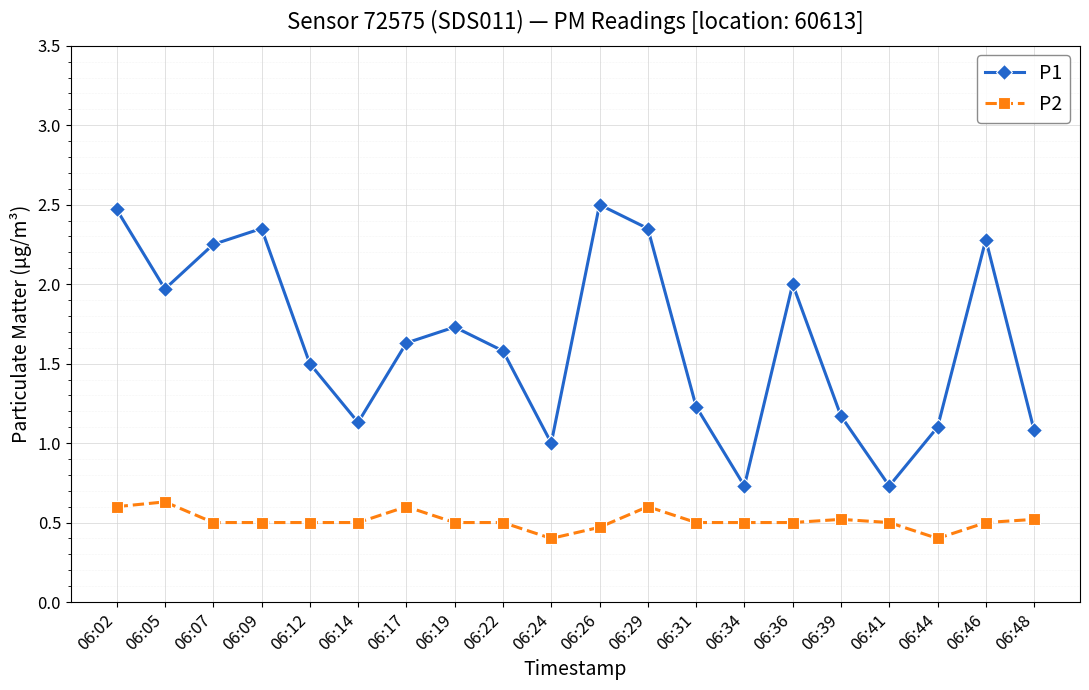

At which category does P1 reach its first local peak?

06:09